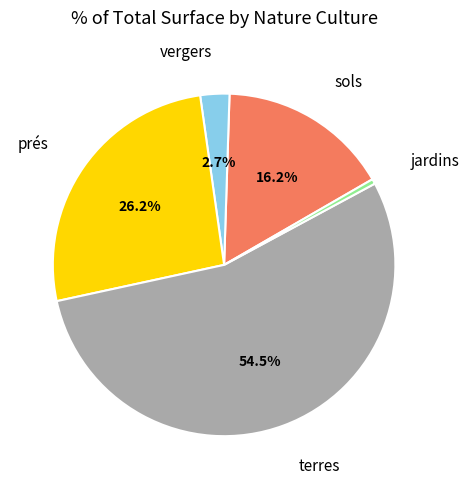

Does any single category account for the majority?

Yes